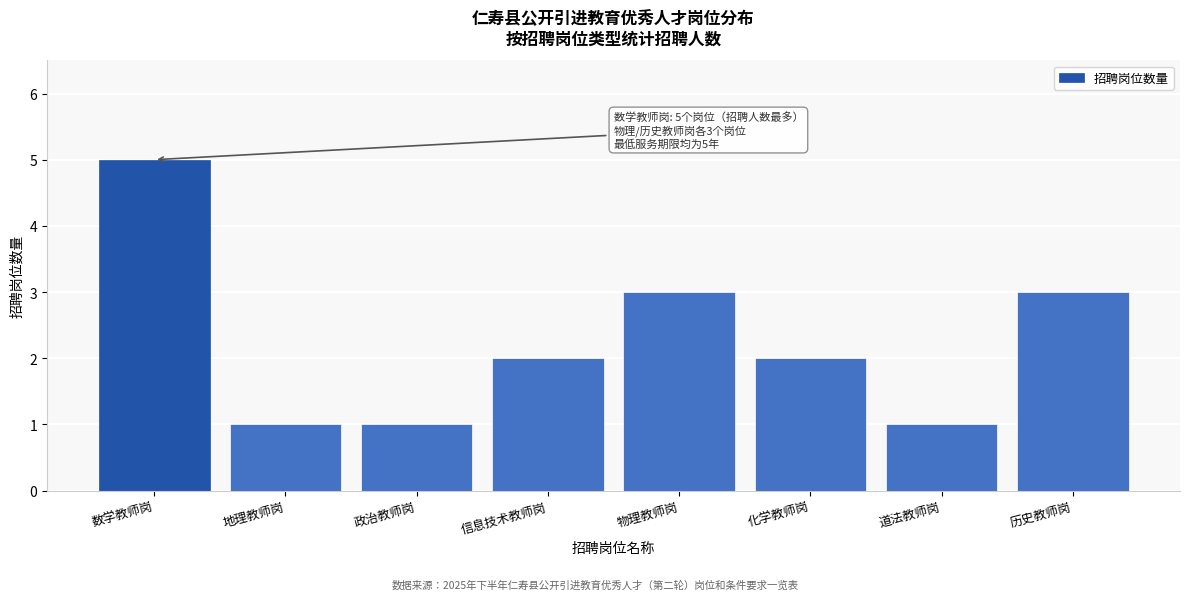

Reading left to right, list all the values displayed in this chart.

数学教师岗=5	地理教师岗=1	政治教师岗=1	信息技术教师岗=2	物理教师岗=3	化学教师岗=2	道法教师岗=1	历史教师岗=3